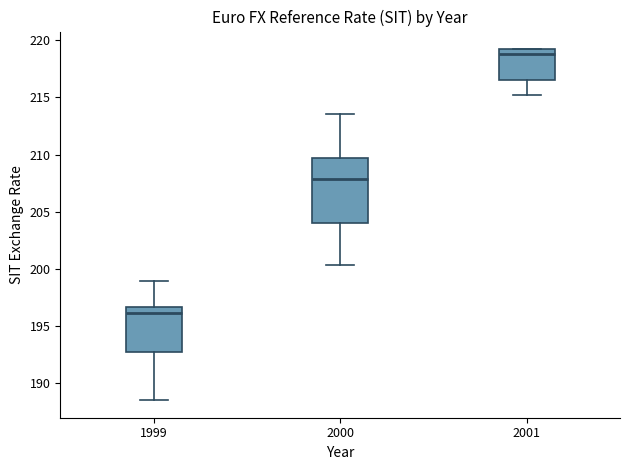

Where is the lower edge of the box at x = 1999 on the y-axis? The values are not printed on the chart, so give them approximately, as read against the axis.

192.5